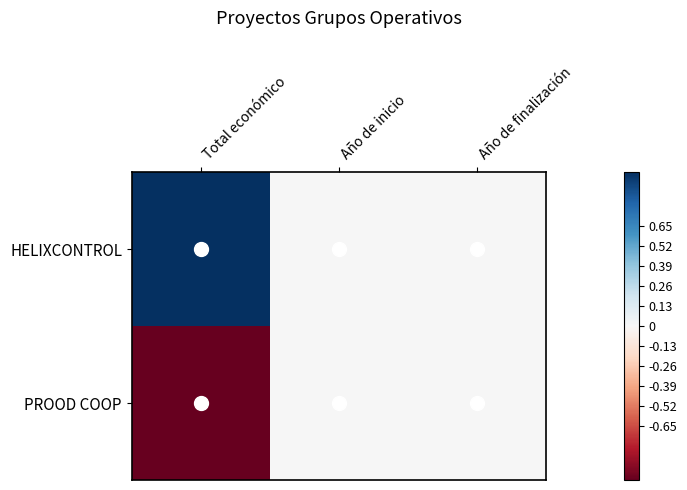

Reading left to right, transcribe all the data shown in this chart.

HELIXCONTROL: Total económico=1	Año de inicio=0	Año de finalización=0
PROOD COOP: Total económico=-1	Año de inicio=0	Año de finalización=0